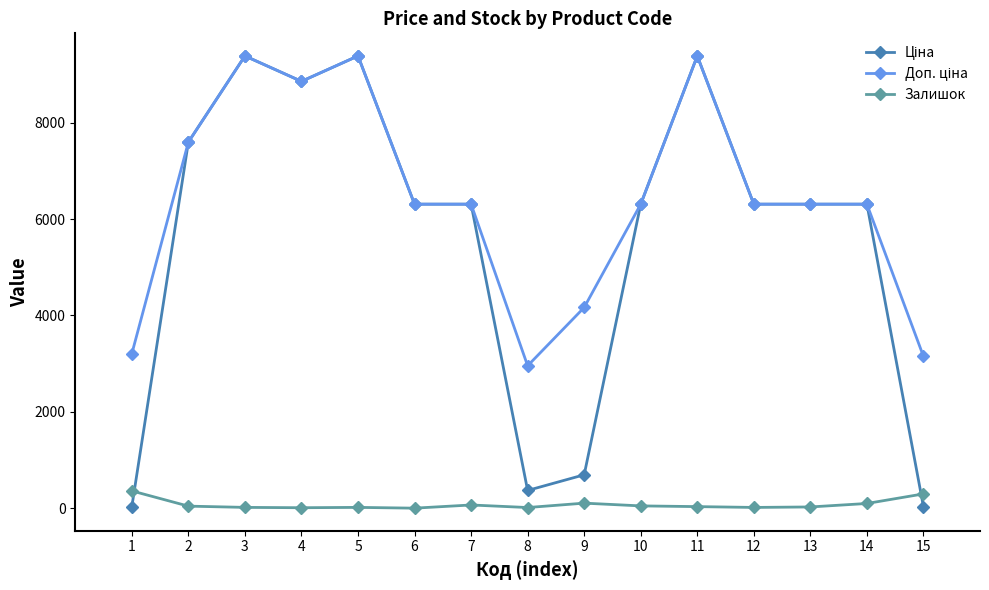

True or false: Залишок has more than 1 interior local peaks.

True